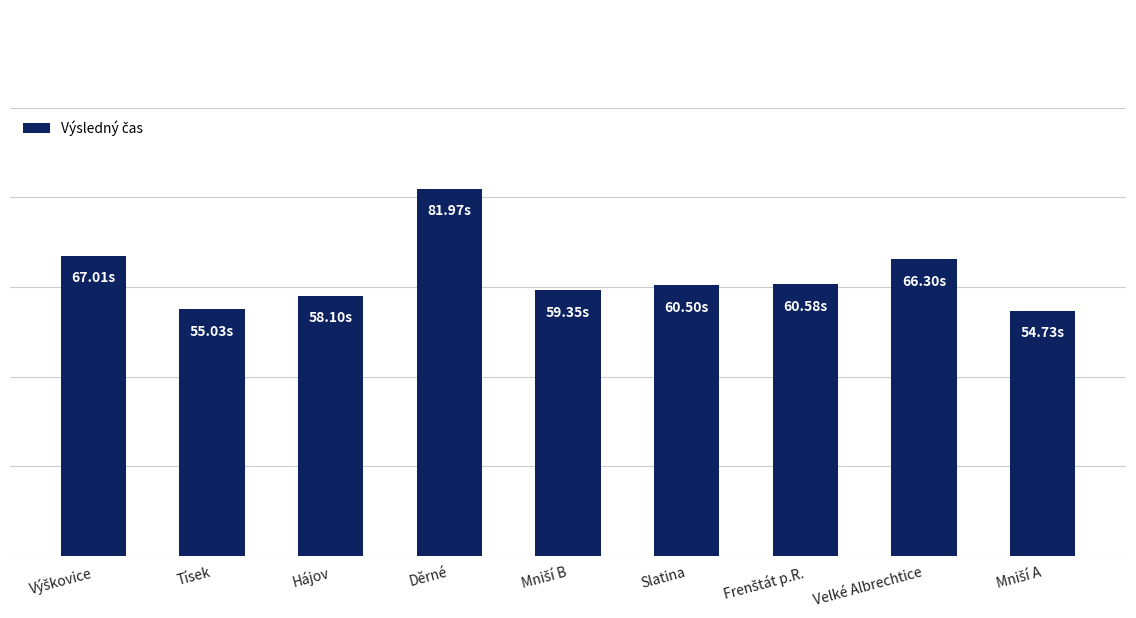

What is the difference between the second highest and minimum values?

12.3